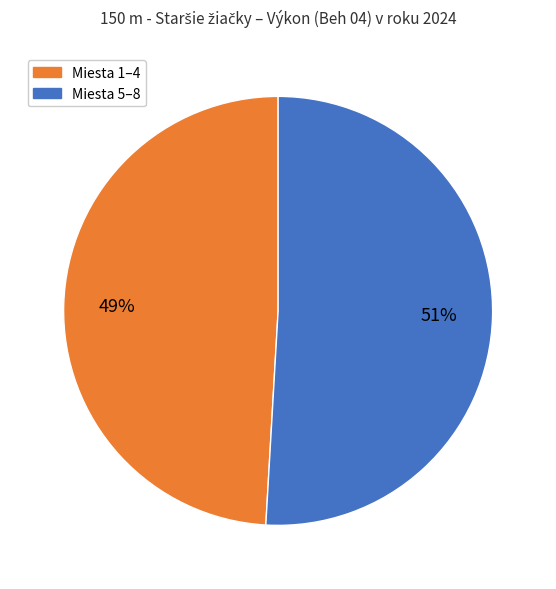

True or false: Miesta 1–4 accounts for 49% of the total.

True